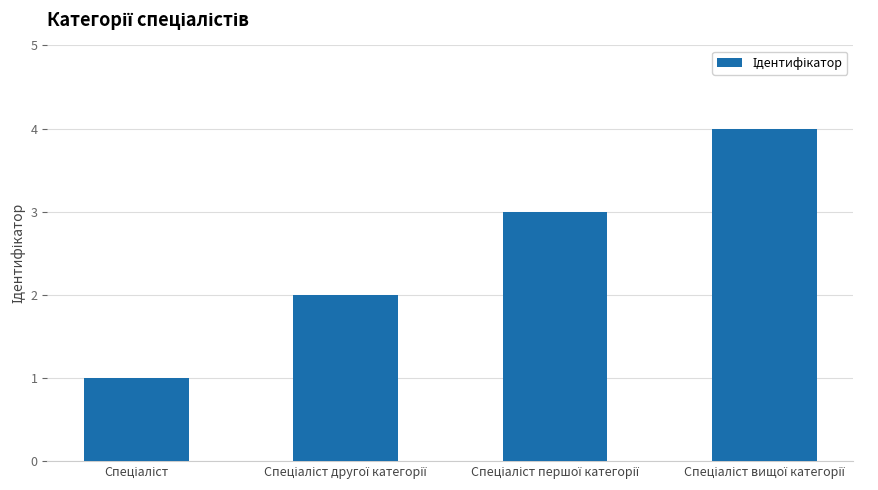

What is the sum of all values?

10